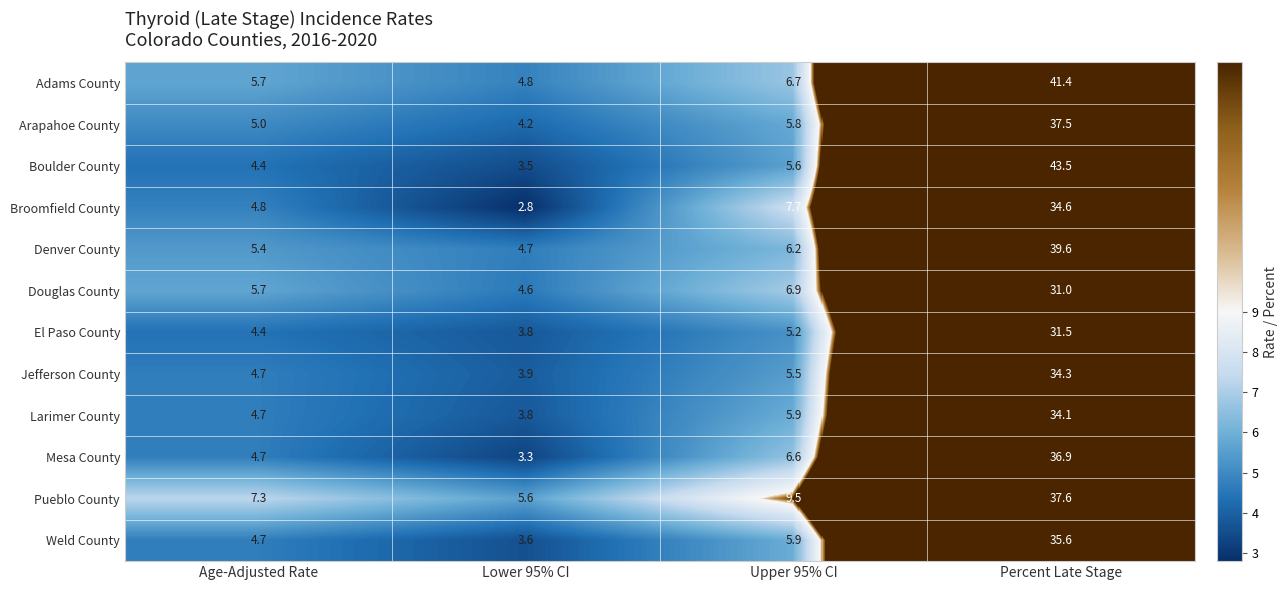

Where does the El Paso County series first go above 5?

Upper 95% CI